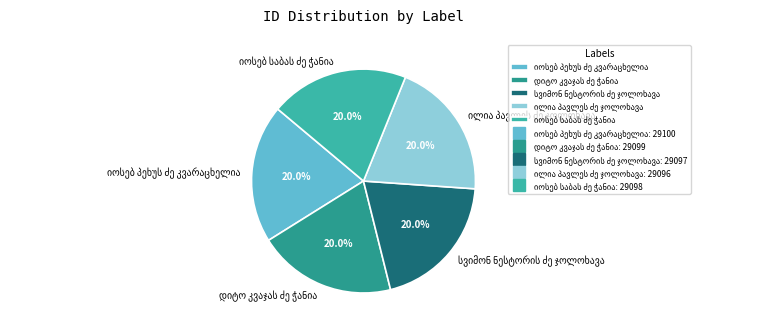

Is there any slice that represents more than half of the pie?

No